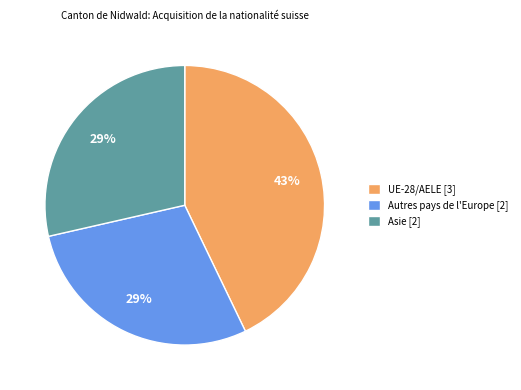

Is there a majority slice in this chart?

No